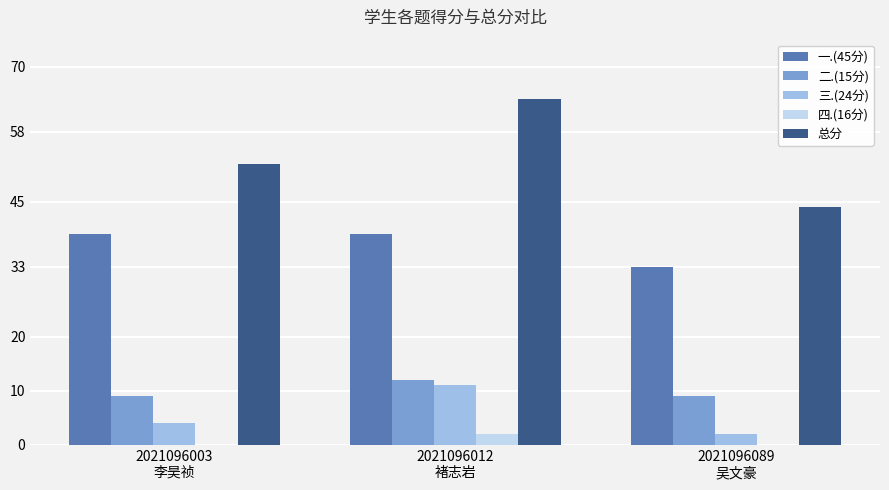

What is the sum of all 四.(16分) values?

2